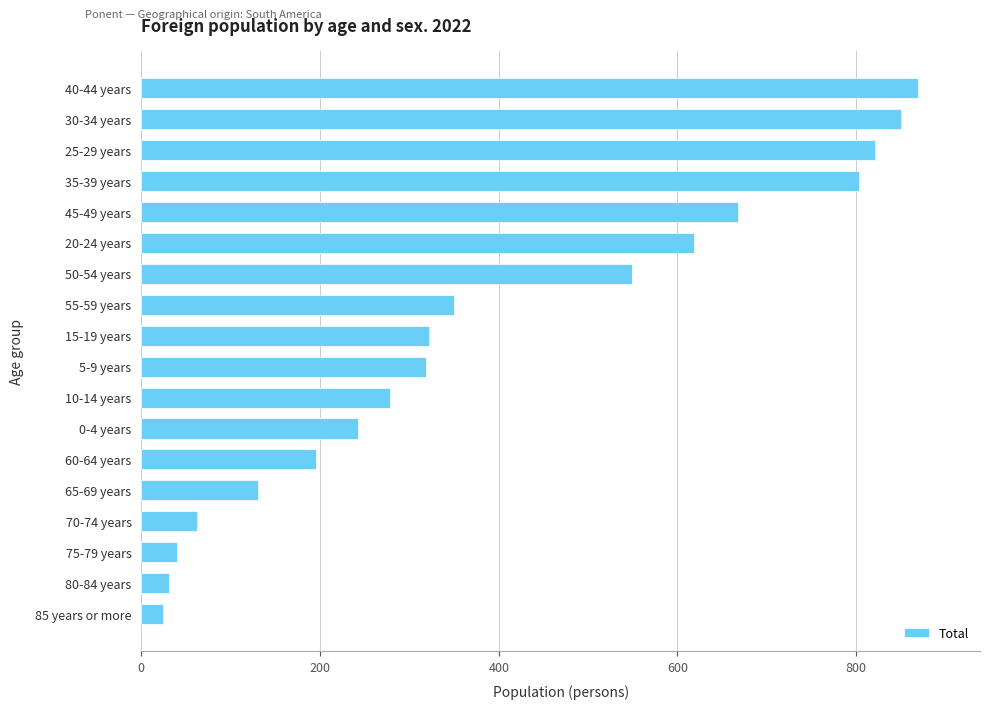

Are the bars horizontal?

Yes